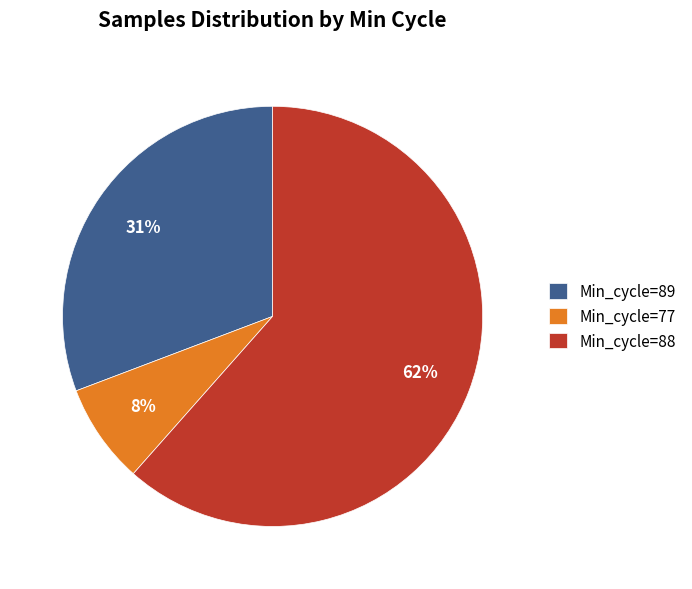

To the nearest percent, what is the combined percentage of Min_cycle=88 and Min_cycle=77?

69%